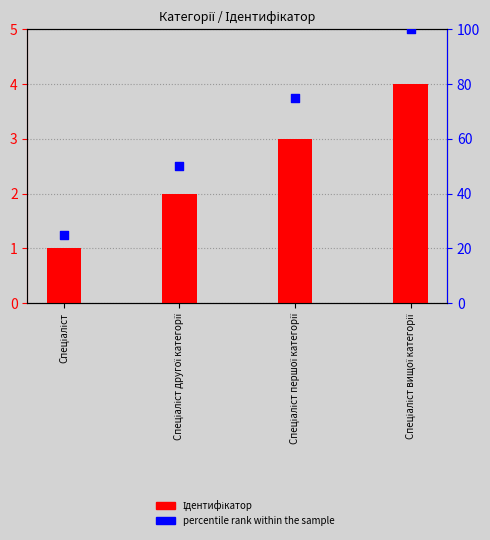

What are all the series names shown in the legend?

Ідентифікатор, percentile rank